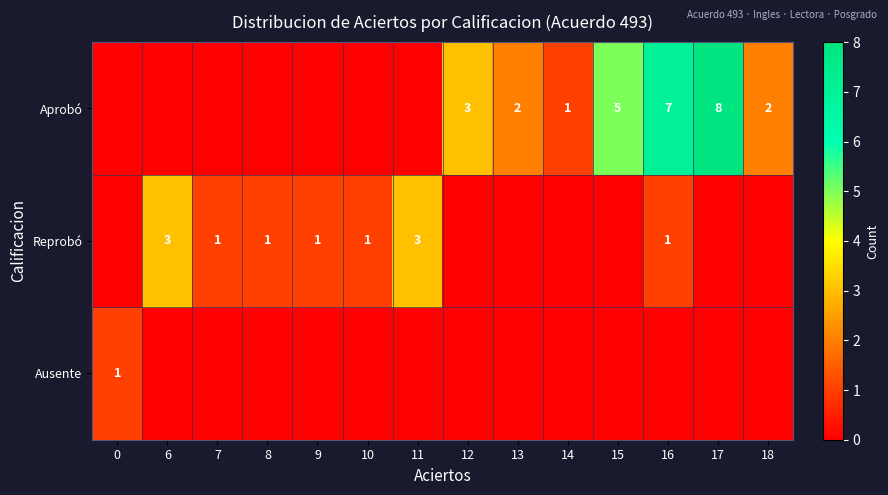

True or false: Reprobó has a value of 1 at 8.

True